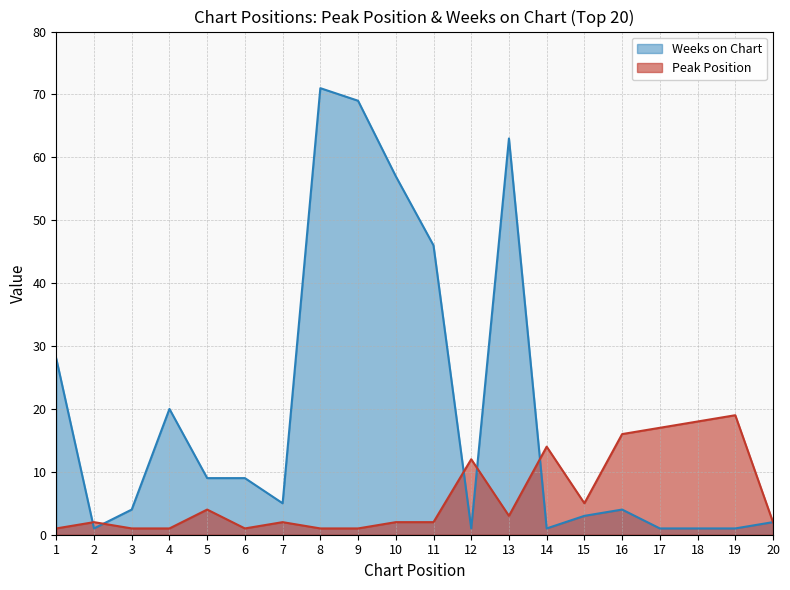

What value does the Weeks on Chart series have at 4?

20